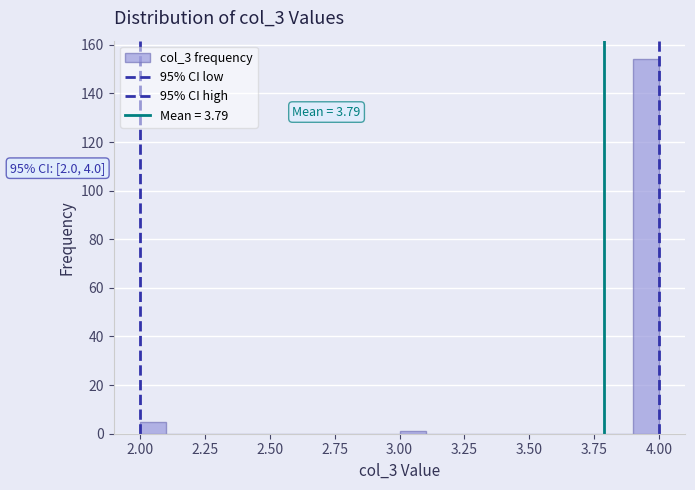

Around what value on the x-axis is the tallest bar? Give the approximate position of its centre, as read against the axis.

3.95